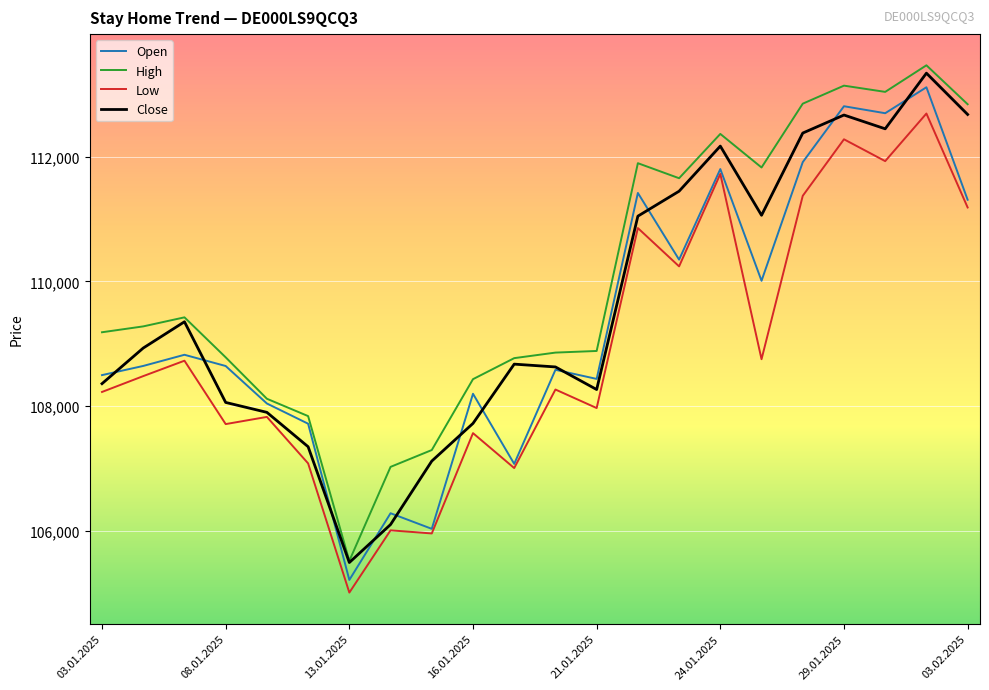

What is the smallest value displayed?

105013